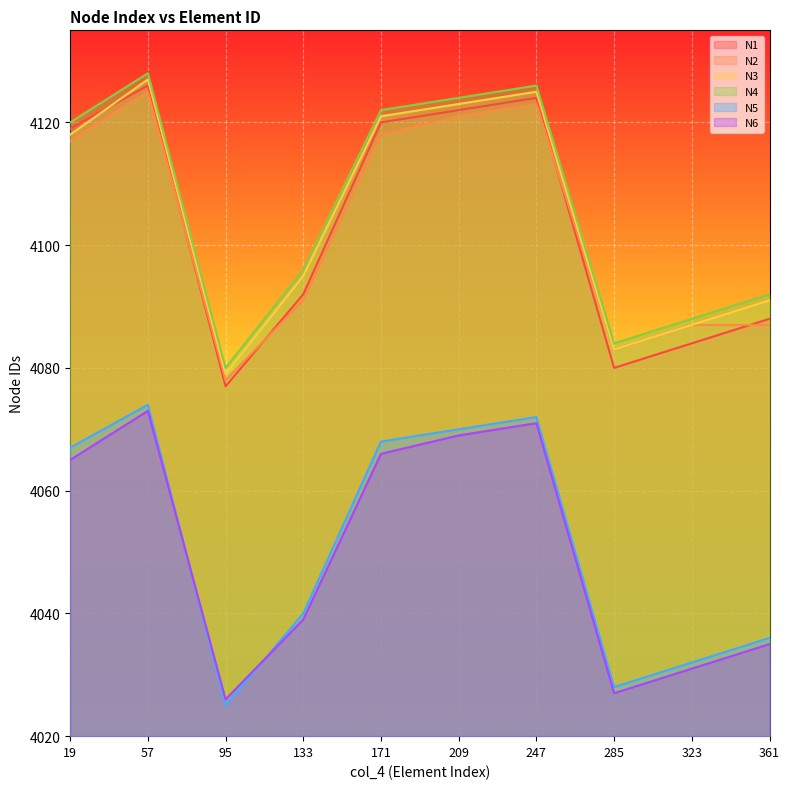

At which category does N6 reach its first local valley?

95